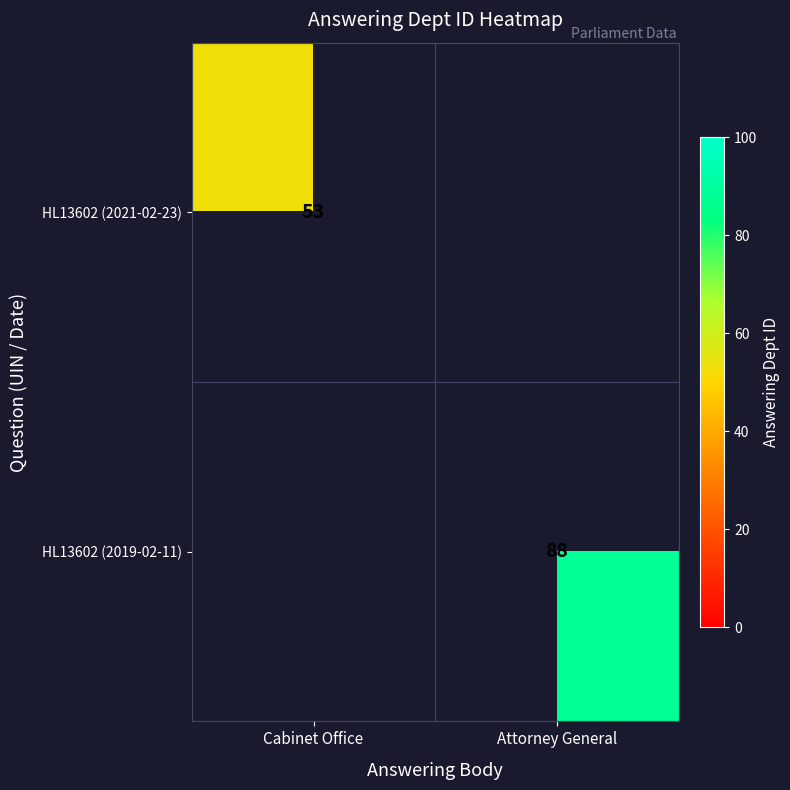

The HL13602 (2019-02-11) series shows 152.4 at Attorney General. True or false?

False